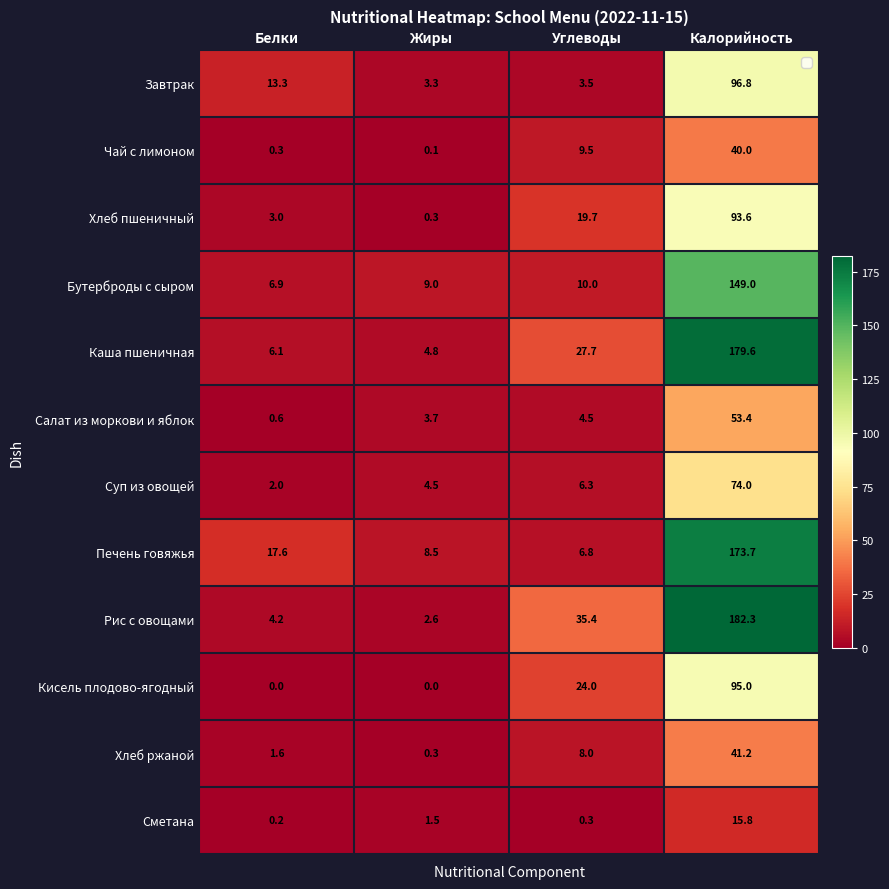

What is the highest value of the Суп из овощей series?

74.0